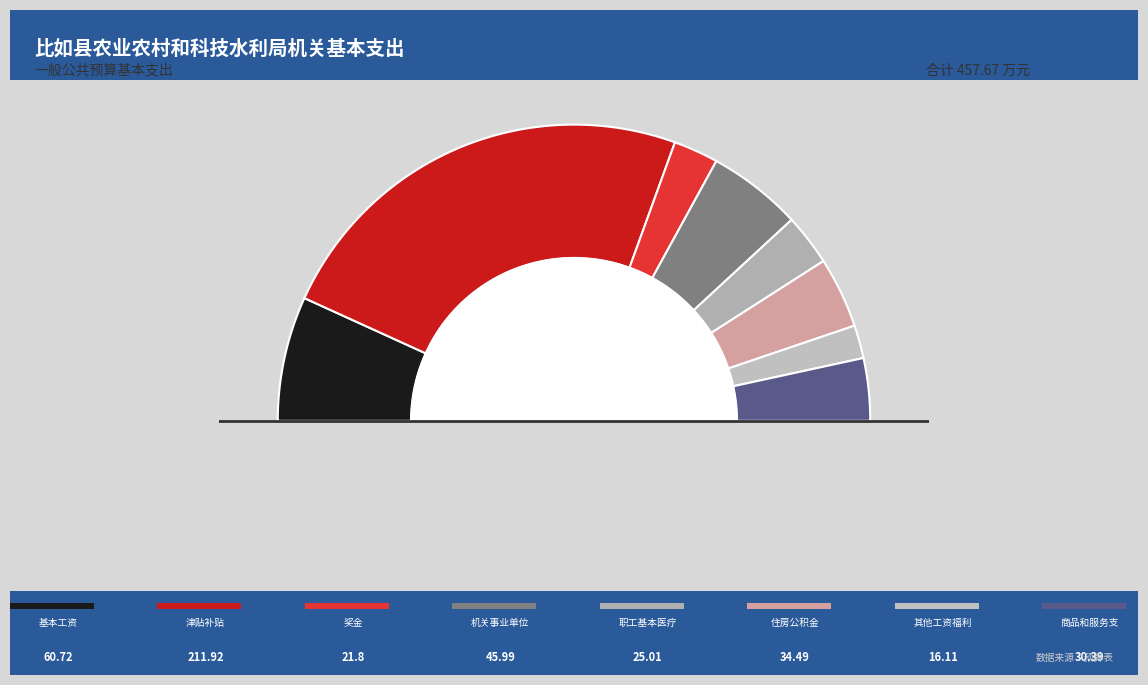

Which has a higher value, 其他工资福利支出 or 职工基本医疗保险缴费?

职工基本医疗保险缴费